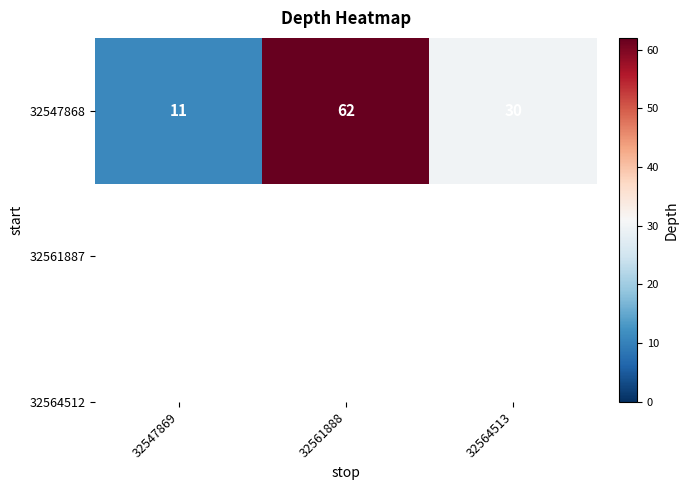

How many values are between 11 and 62?

3